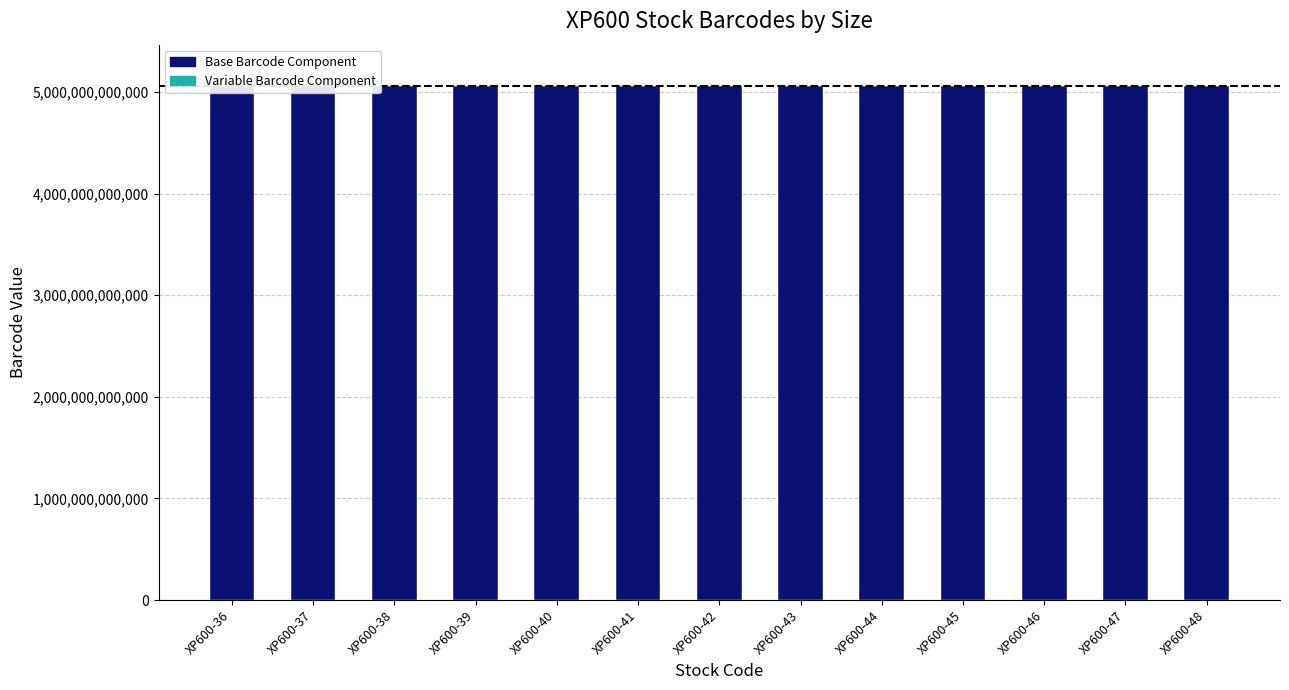

At which label does Variable Barcode Component first exceed 2233?

XP600-36